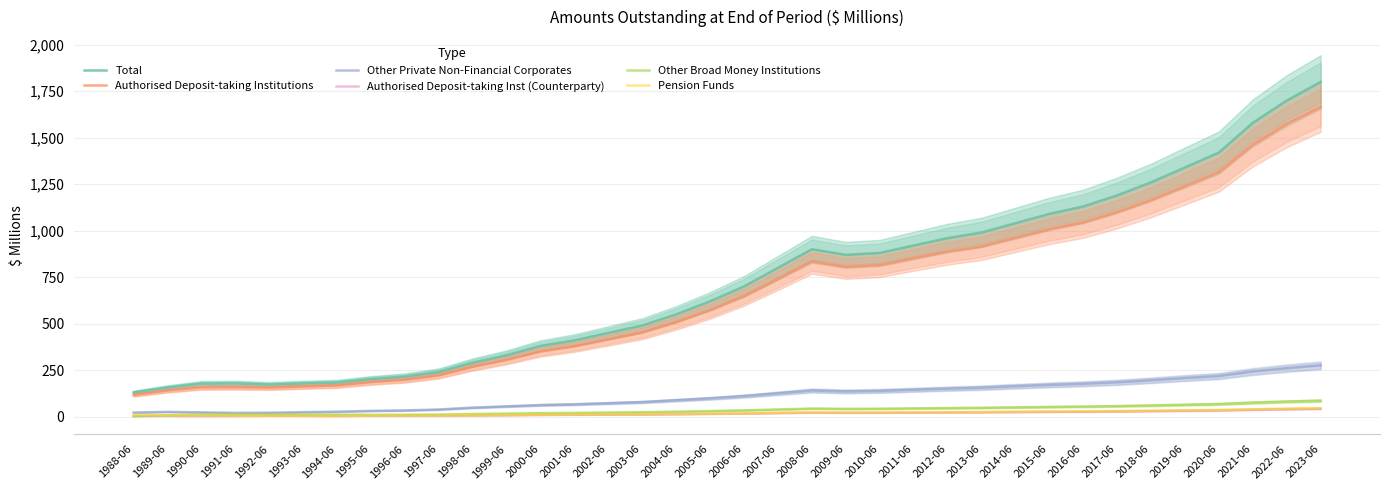

Reading right to left, what are all the values shown in this chart?

Total: 2023-06=1800000	2022-06=1700000	2021-06=1580000	2020-06=1420000	2019-06=1340000	2018-06=1260000	2017-06=1190000	2016-06=1130000	2015-06=1090000	2014-06=1040000	2013-06=990000	2012-06=960000	2011-06=920000	2010-06=880000	2009-06=870000	2008-06=900000	2007-06=800000	2006-06=700000	2005-06=620000	2004-06=550000	2003-06=490000	2002-06=450000	2001-06=410000	2000-06=380000	1999-06=330000	1998-06=290000	1997-06=240000	1996-06=215000	1995-06=201583	1994-06=183017	1993-06=178336	1992-06=172042	1991-06=178025	1990-06=176871	1989-06=155942	1988-06=129470
Authorised Deposit-taking Institutions: 2023-06=1665000	2022-06=1575000	2021-06=1462000	2020-06=1315000	2019-06=1240000	2018-06=1165000	2017-06=1100000	2016-06=1045000	2015-06=1008000	2014-06=962000	2013-06=915000	2012-06=888000	2011-06=852000	2010-06=815000	2009-06=805000	2008-06=835000	2007-06=740000	2006-06=648000	2005-06=572000	2004-06=508000	2003-06=452000	2002-06=415000	2001-06=378000	2000-06=350000	1999-06=305000	1998-06=268000	1997-06=222000	1996-06=198000	1995-06=185315	1994-06=166993	1993-06=161415	1992-06=155271	1991-06=157579	1990-06=156571	1989-06=140045	1988-06=116005
Other Private Non-Financial Corporates: 2023-06=275000	2022-06=260000	2021-06=242000	2020-06=218000	2019-06=207000	2018-06=195000	2017-06=184000	2016-06=176000	2015-06=170000	2014-06=163000	2013-06=155000	2012-06=150000	2011-06=144000	2010-06=138000	2009-06=135000	2008-06=140000	2007-06=125000	2006-06=110000	2005-06=98000	2004-06=88000	2003-06=78000	2002-06=72000	2001-06=66000	2000-06=62000	1999-06=55000	1998-06=48000	1997-06=38000	1996-06=33000	1995-06=30562	1994-06=26234	1993-06=23729	1992-06=20620	1991-06=19956	1990-06=22604	1989-06=25176	1988-06=21565
Authorised Deposit-taking Inst (Counterparty): 2023-06=42400	2022-06=40100	2021-06=37300	2020-06=33500	2019-06=31600	2018-06=29700	2017-06=28000	2016-06=26700	2015-06=25700	2014-06=24600	2013-06=23400	2012-06=22700	2011-06=21800	2010-06=20900	2009-06=20600	2008-06=21400	2007-06=19000	2006-06=16600	2005-06=14700	2004-06=13000	2003-06=11600	2002-06=10600	2001-06=9700	2000-06=9000	1999-06=7800	1998-06=6800	1997-06=5300	1996-06=4700	1995-06=4414	1994-06=3657	1993-06=4225	1992-06=4543	1991-06=3472	1990-06=2990	1989-06=3757	1988-06=3250
Other Broad Money Institutions: 2023-06=85300	2022-06=80700	2021-06=75000	2020-06=67400	2019-06=63600	2018-06=59800	2017-06=56500	2016-06=53800	2015-06=51900	2014-06=49600	2013-06=47200	2012-06=45800	2011-06=44000	2010-06=42100	2009-06=41500	2008-06=43000	2007-06=38200	2006-06=33400	2005-06=29600	2004-06=26300	2003-06=23400	2002-06=21500	2001-06=19600	2000-06=18200	1999-06=15800	1998-06=13800	1997-06=10700	1996-06=9500	1995-06=9139	1994-06=10215	1993-06=10723	1992-06=10683	1991-06=12170	1990-06=10512	1989-06=7061	1988-06=2735
Pension Funds: 2023-06=45200	2022-06=42800	2021-06=39700	2020-06=35700	2019-06=33700	2018-06=31700	2017-06=29900	2016-06=28500	2015-06=27500	2014-06=26300	2013-06=25000	2012-06=24300	2011-06=23300	2010-06=22300	2009-06=22000	2008-06=22800	2007-06=20200	2006-06=17700	2005-06=15700	2004-06=13900	2003-06=12400	2002-06=11400	2001-06=10400	2000-06=9600	1999-06=8400	1998-06=7300	1997-06=5700	1996-06=5000	1995-06=4695	1994-06=2955	1993-06=3508	1992-06=3664	1991-06=4191	1990-06=5805	1989-06=6434	1988-06=8090